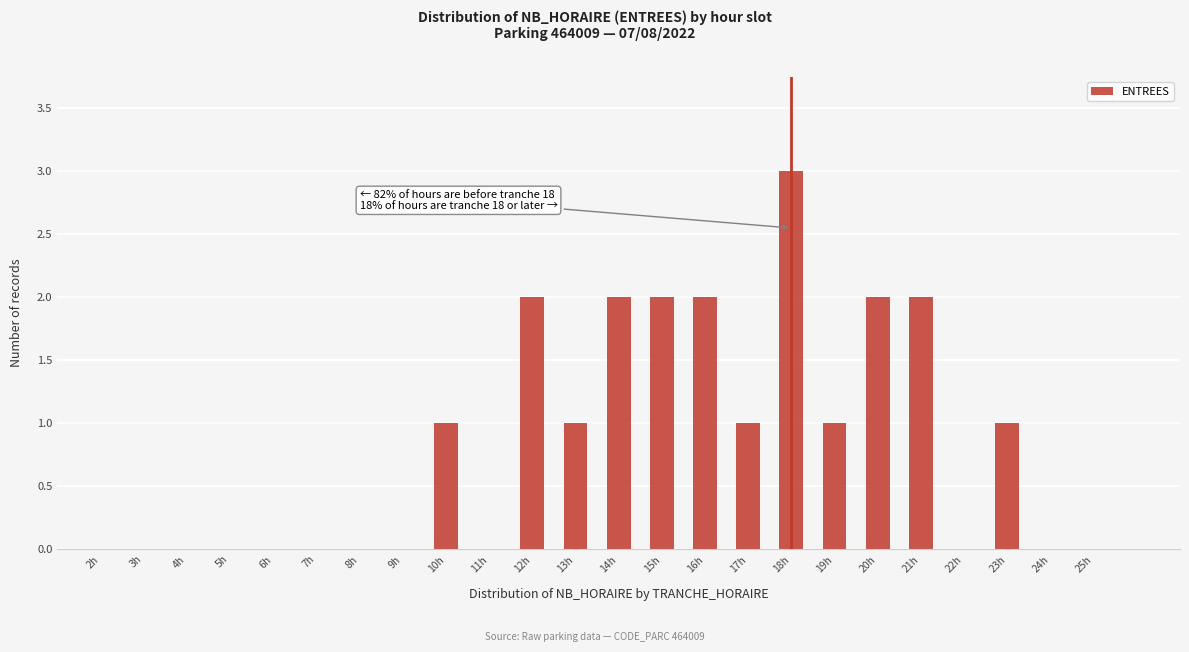

Reading right to left, list all the values displayed in this chart.

25h=0	24h=0	23h=1	22h=0	21h=2	20h=2	19h=1	18h=3	17h=1	16h=2	15h=2	14h=2	13h=1	12h=2	11h=0	10h=1	9h=0	8h=0	7h=0	6h=0	5h=0	4h=0	3h=0	2h=0